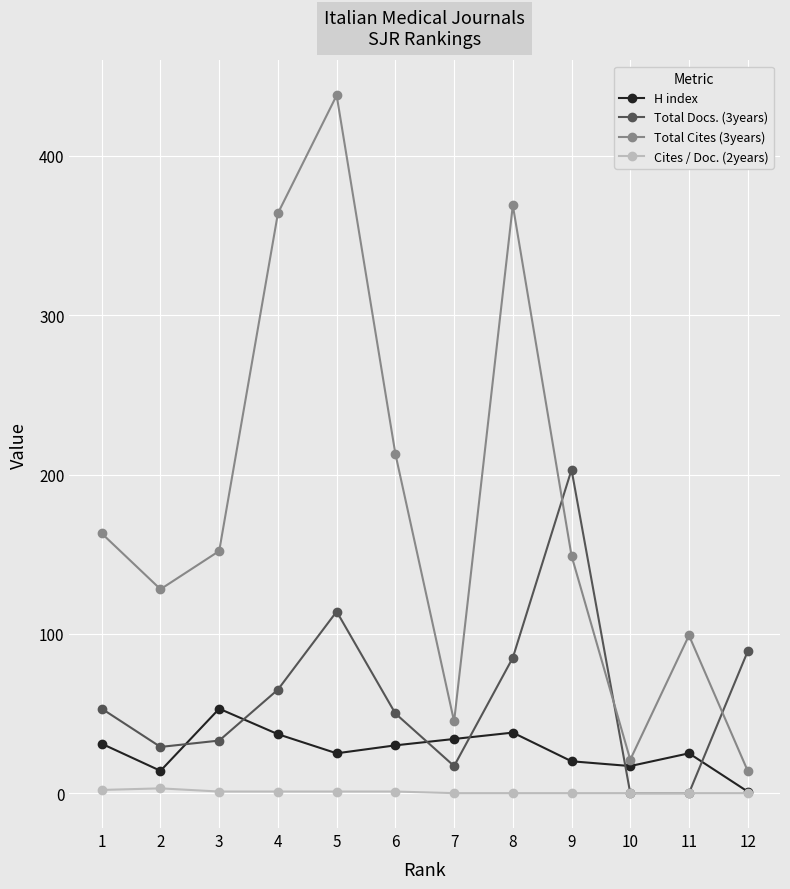

True or false: Total Cites (3years) and Total Docs. (3years) intersect in this chart.

True